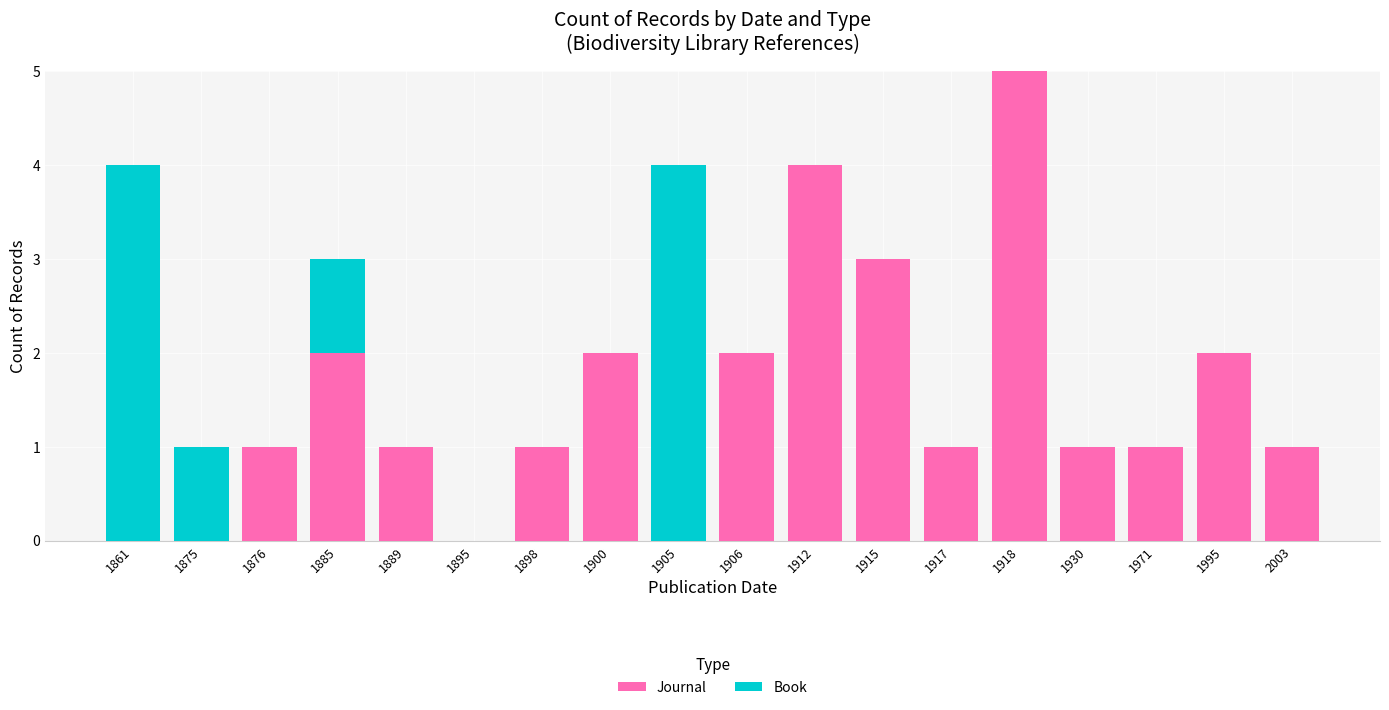

At which category is the sum across all series the highest?

1918